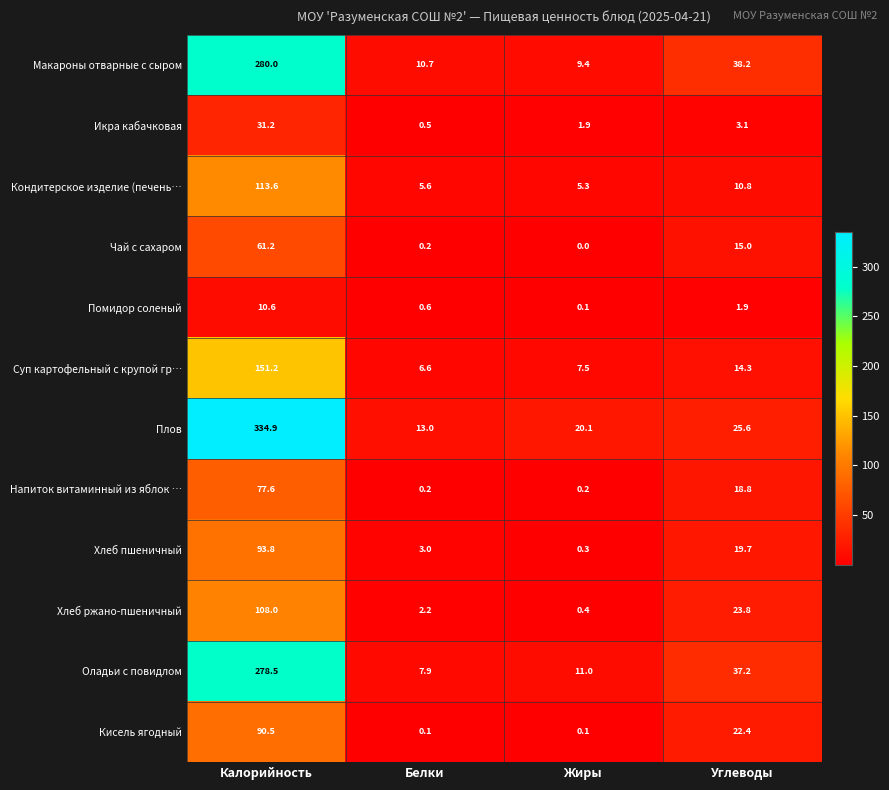

Between Белки and Жиры, which series saw the biggest shift?

Плов